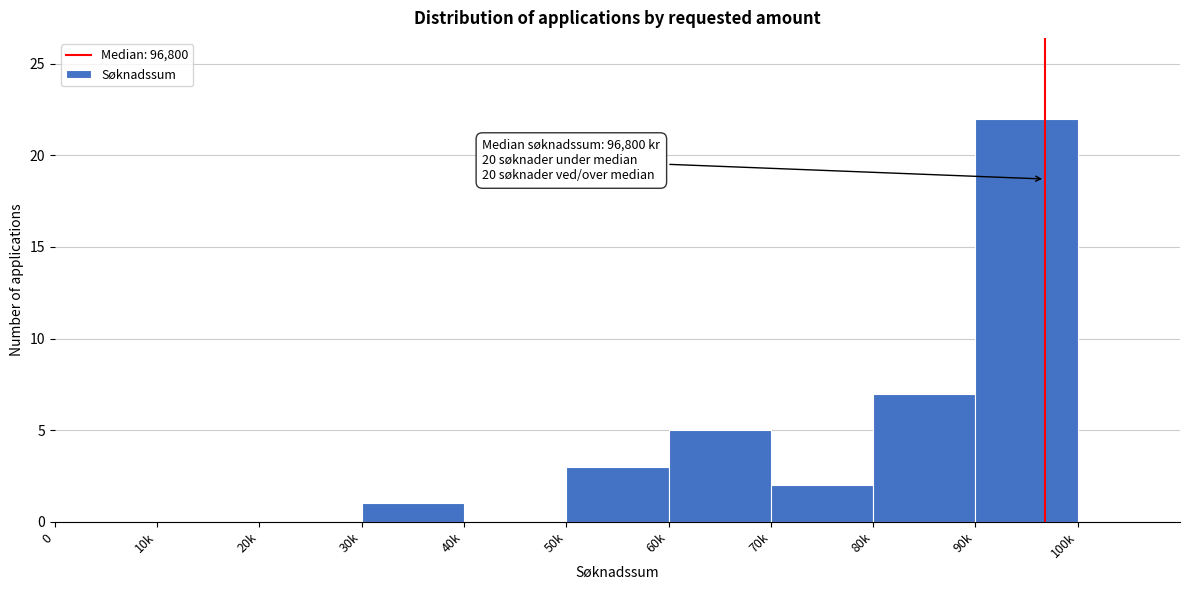

Reading left to right, what are all the values shown in this chart?

0=0	10k=0	20k=0	30k=1	40k=0	50k=3	60k=5	70k=2	80k=7	90k=22